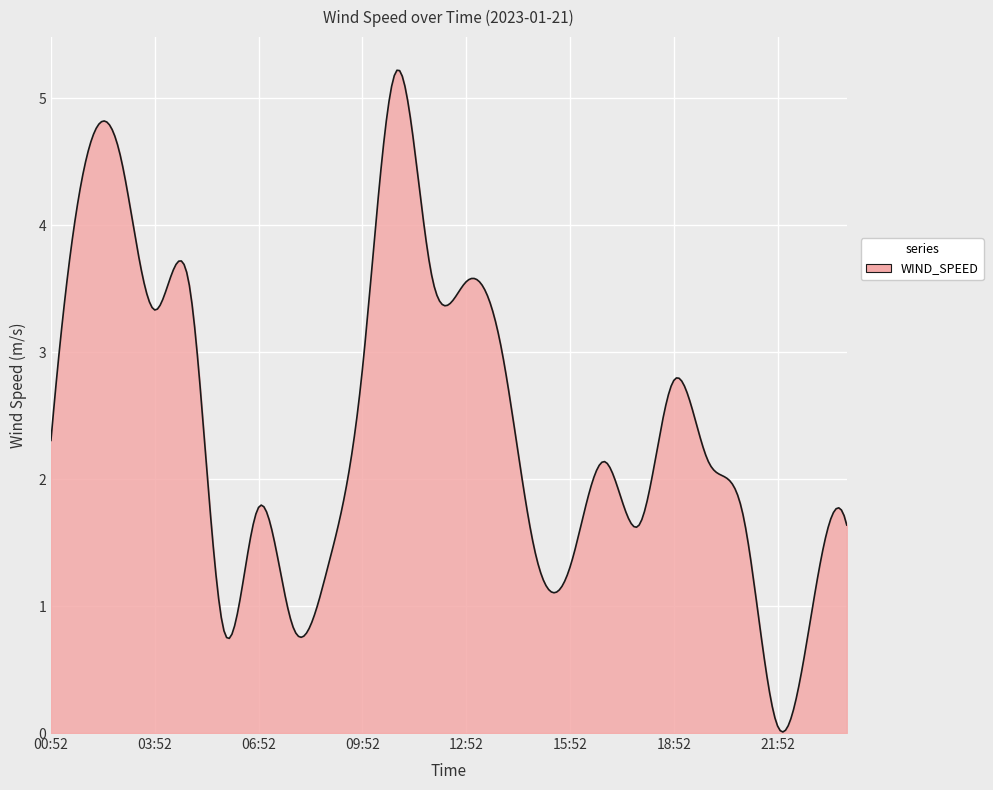

What is the difference between the maximum and minimum values?

5.2